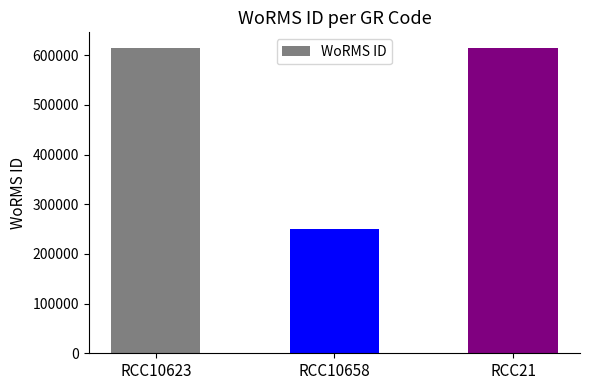

At which category does the chart reach its minimum across all series?

RCC10658